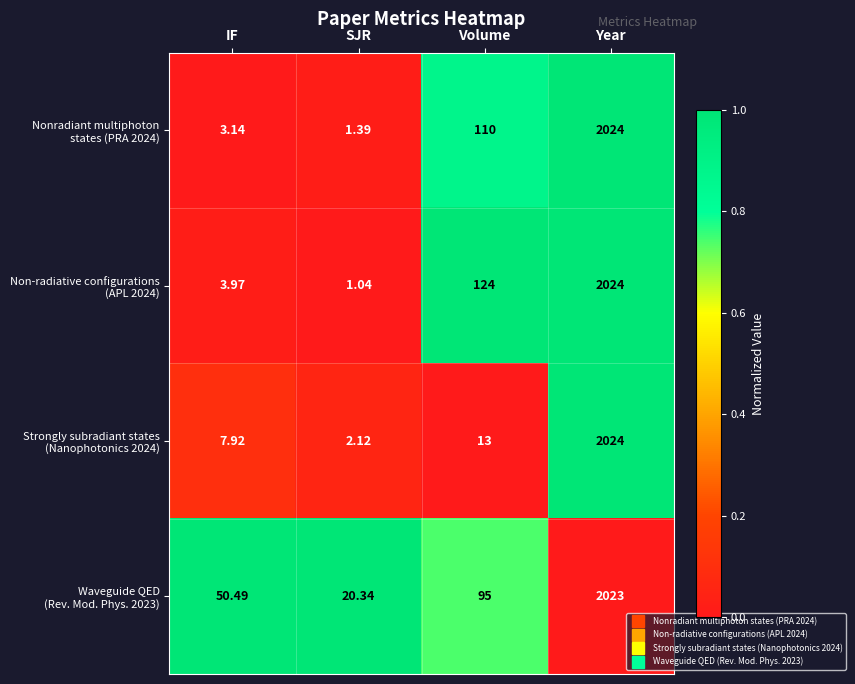

At which category is the sum across all series the highest?

Year